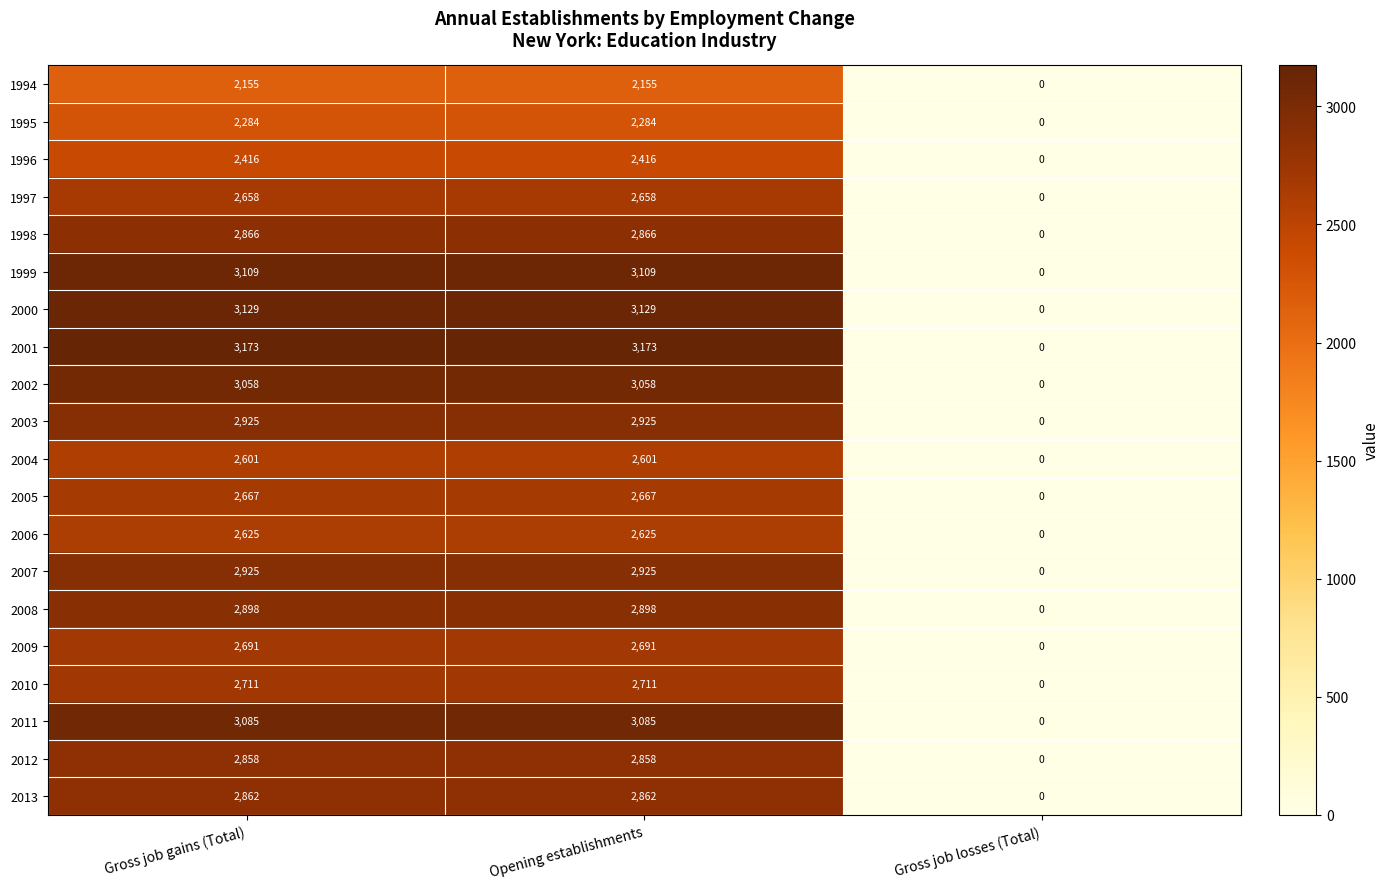

The 1995 series shows 2284 at Opening establishments. True or false?

True